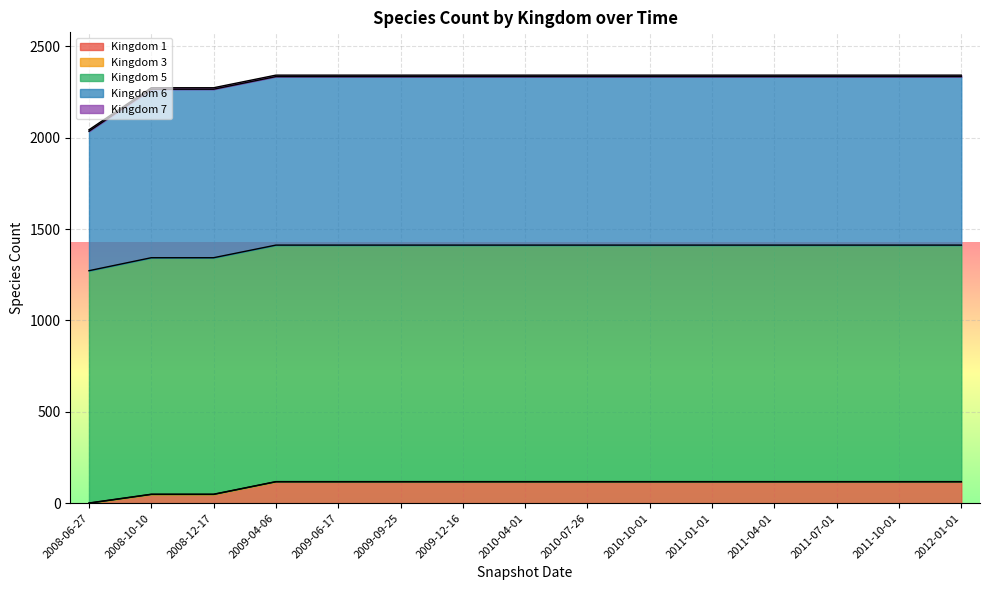

True or false: 6 has a value of 922 at 2010-04-01.

True